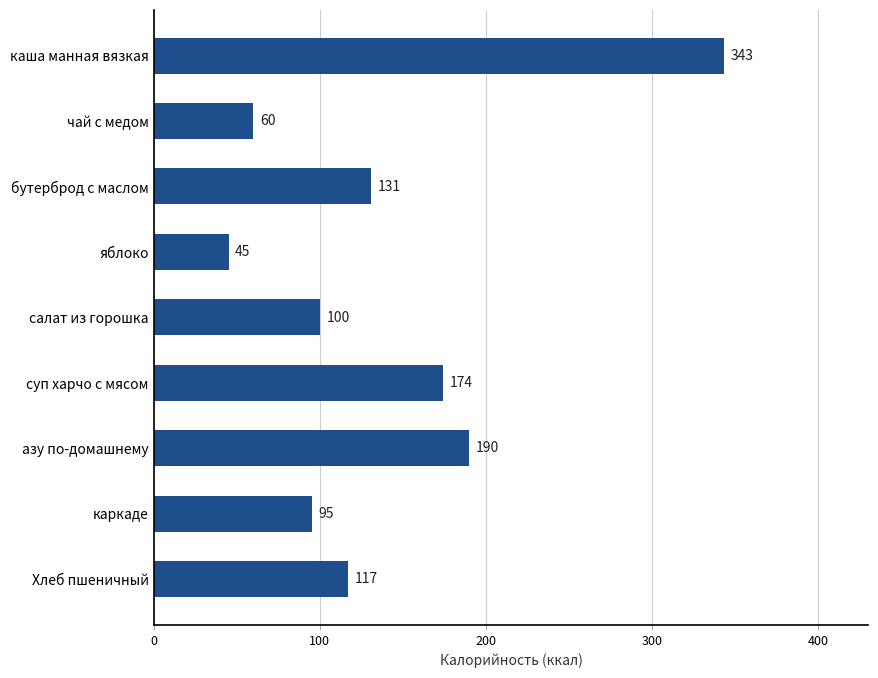

Where is the data nearest to the value 194?

азу по-домашнему